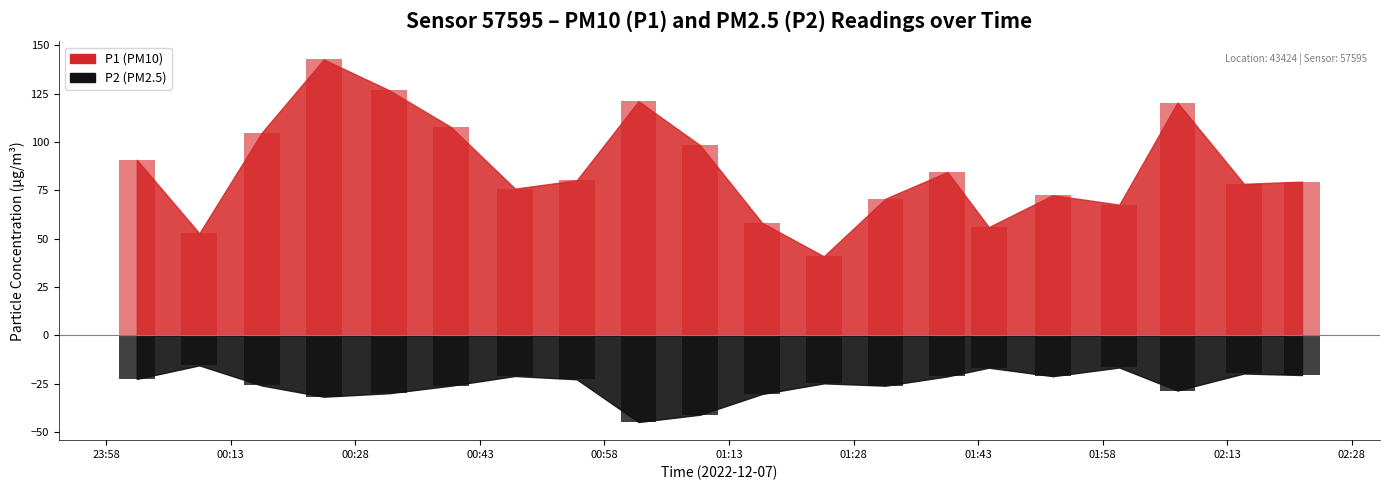

At which label does P2 reach its peak?

00:09